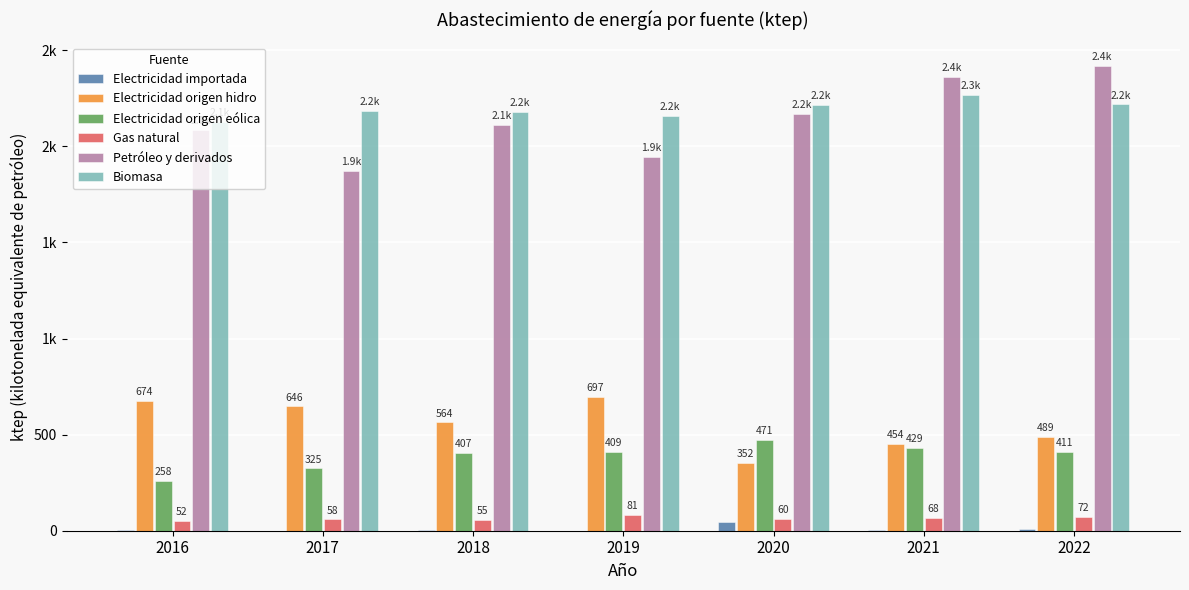

Are the bars horizontal?

No